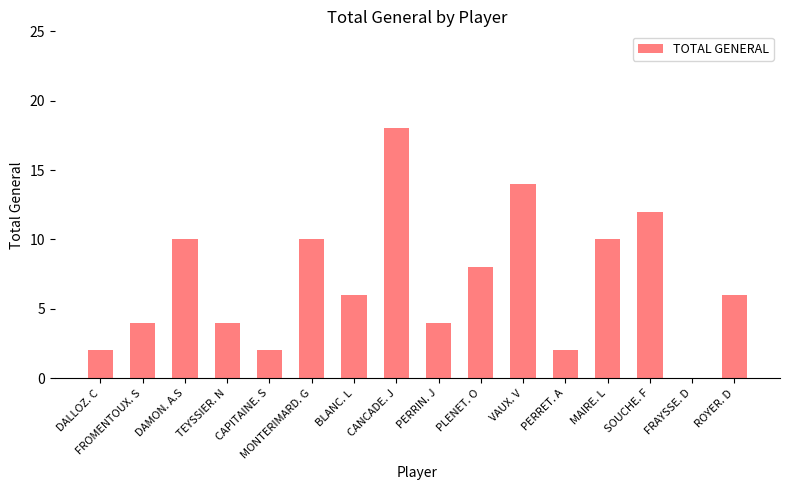

What is the greatest value displayed?

18